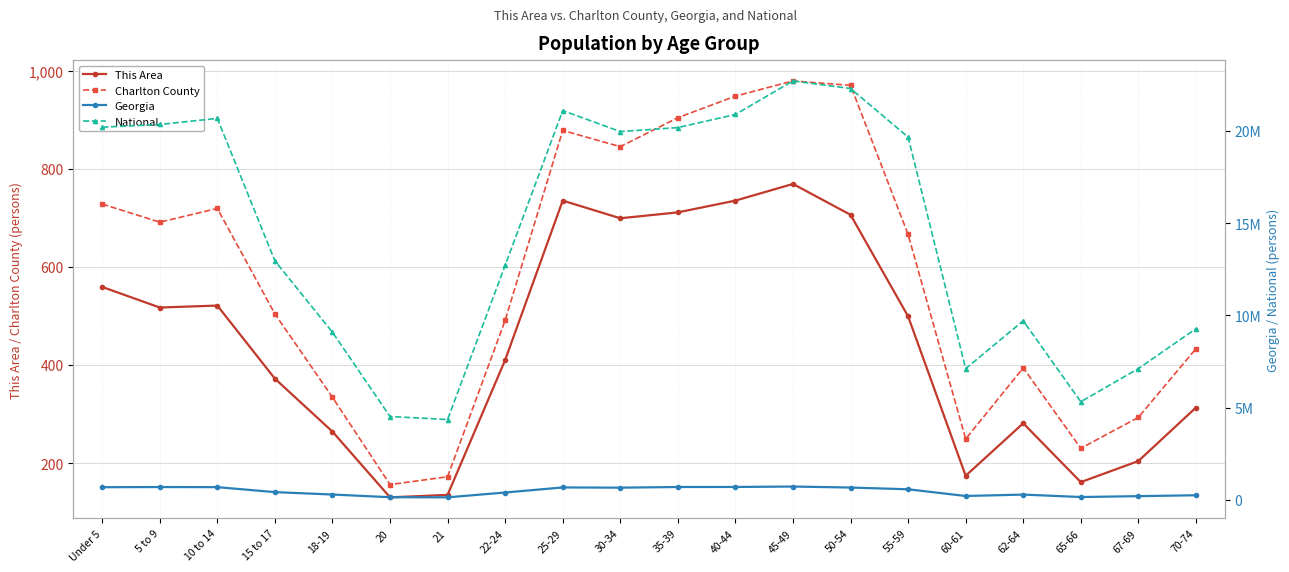

Is this an area chart (filled region under the line)?

No